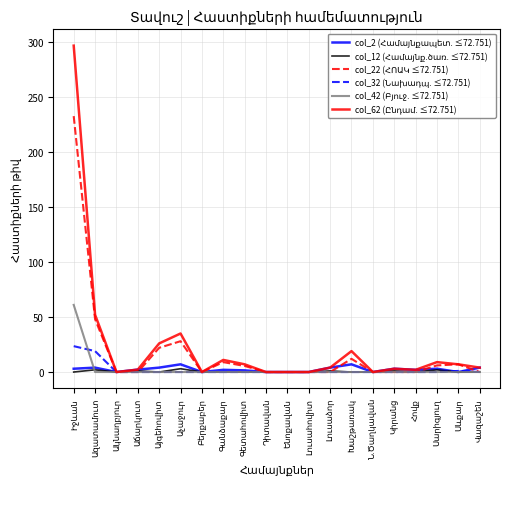

What is the maximum value shown in the chart?

296.5